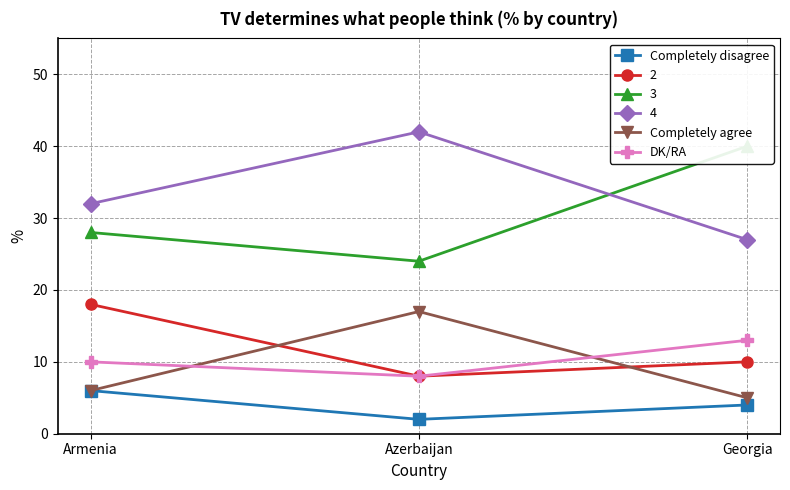

How many distinct data groups are displayed?

3